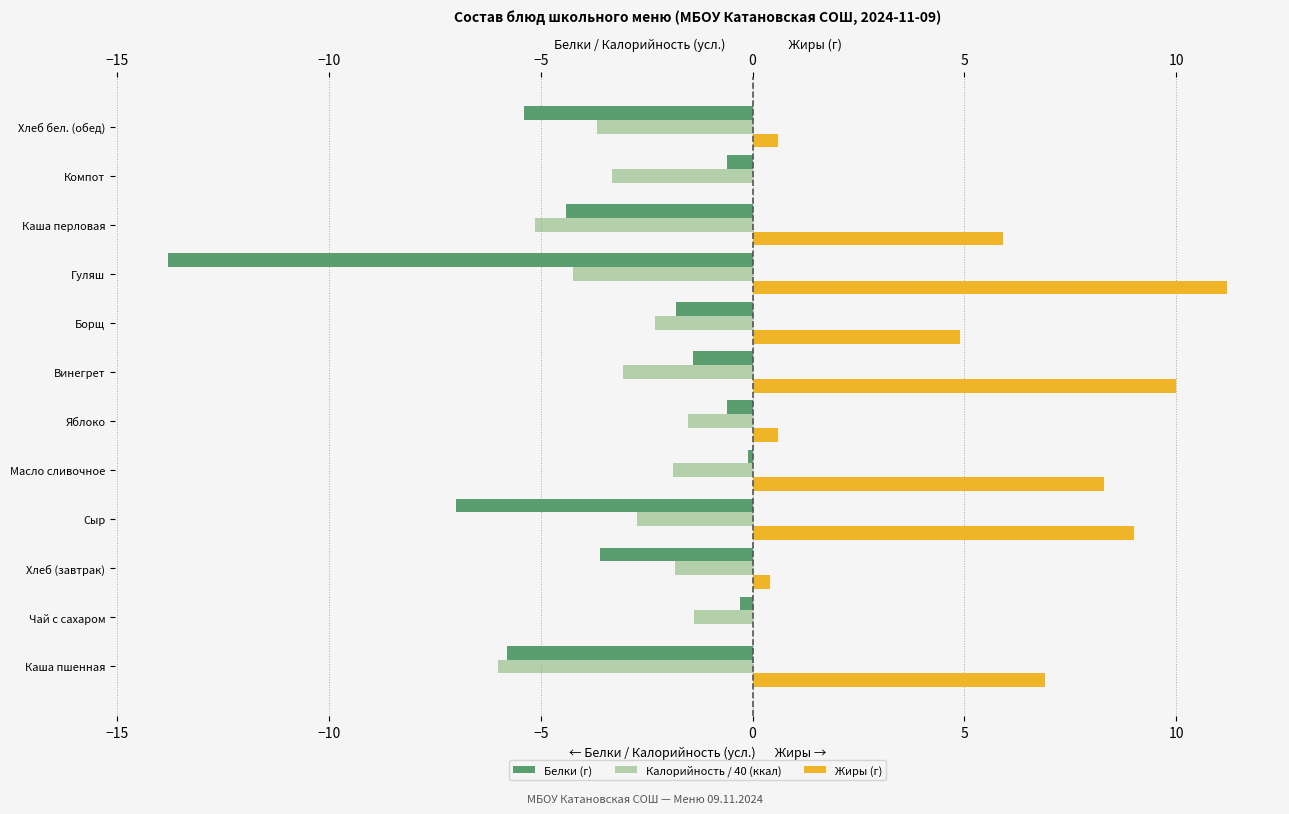

What is the average value of the Жиры (г) series?

4.8